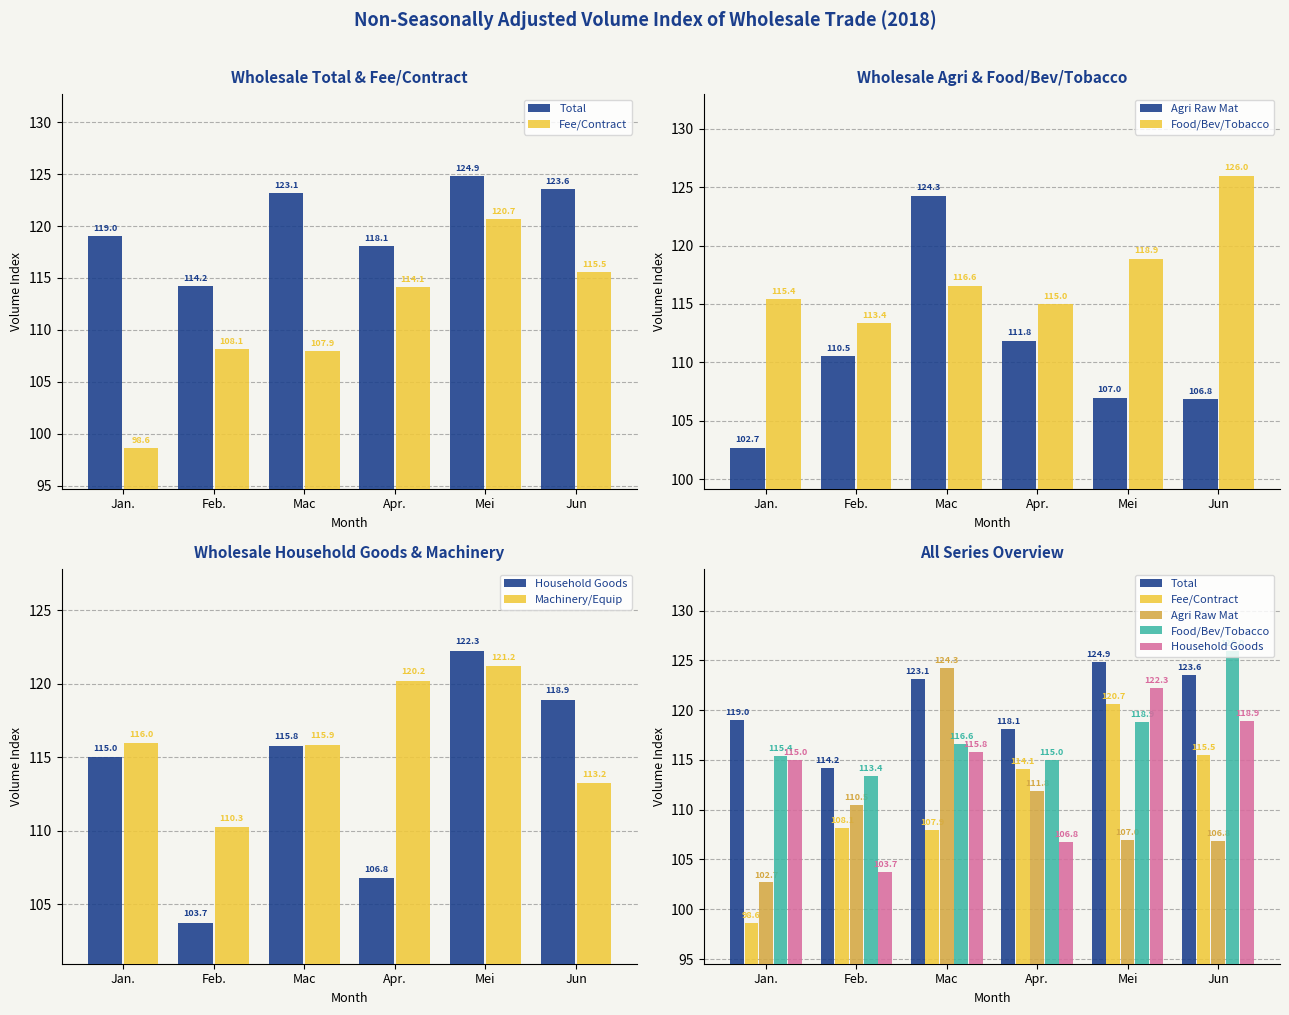

How many values in the Fee/Contract series exceed 114?

3